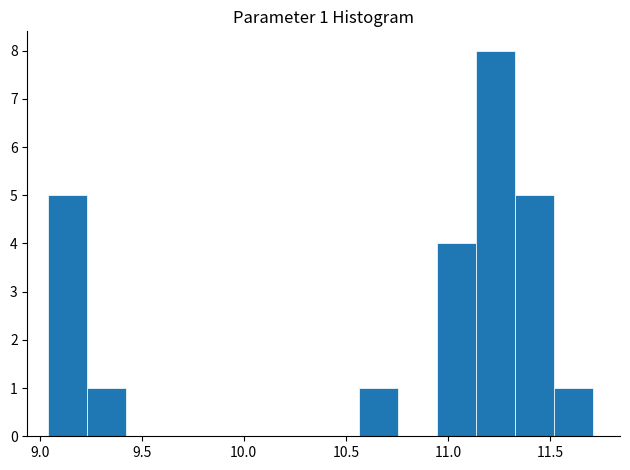

Around what value on the x-axis is the tallest bar? Give the approximate position of its centre, as read against the axis.

11.25